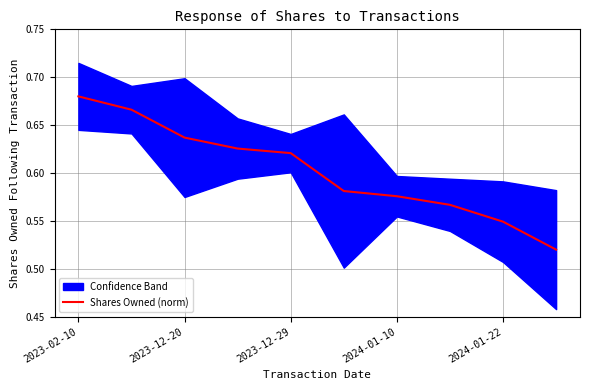

What is the sum of all values?

6.0